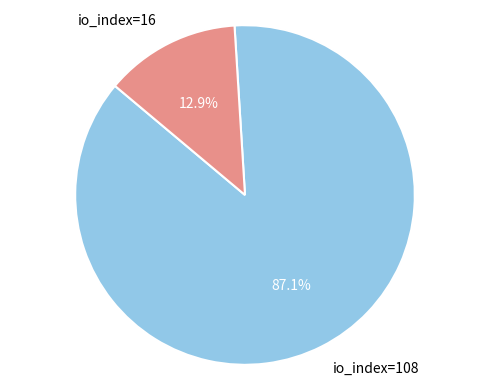

Is there a majority slice in this chart?

Yes